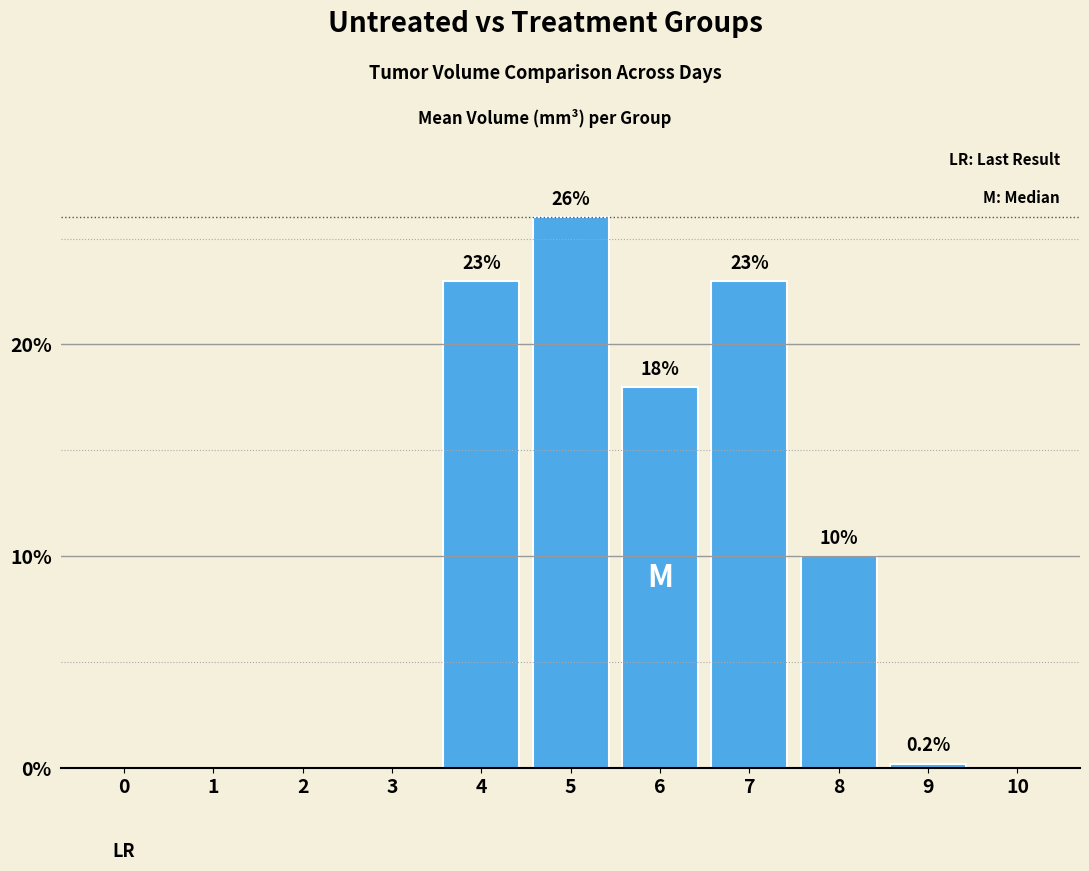

Reading left to right, list all the values displayed in this chart.

0.0	0.0	0.0	0.0	23.0	26.0	18.0	23.0	10.0	0.2	0.0